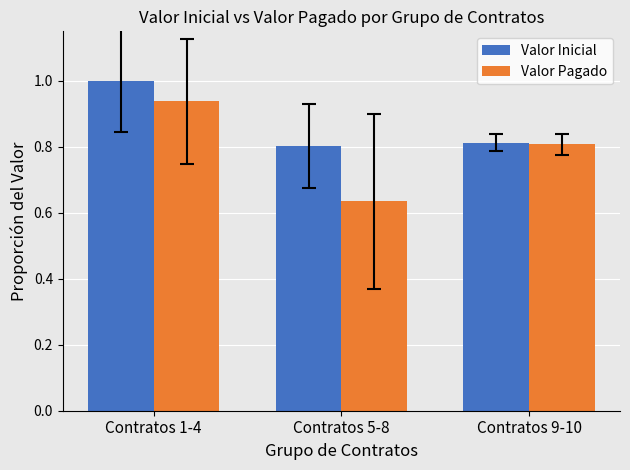

At which label is Valor Pagado closest to 0?

Contratos 5-8